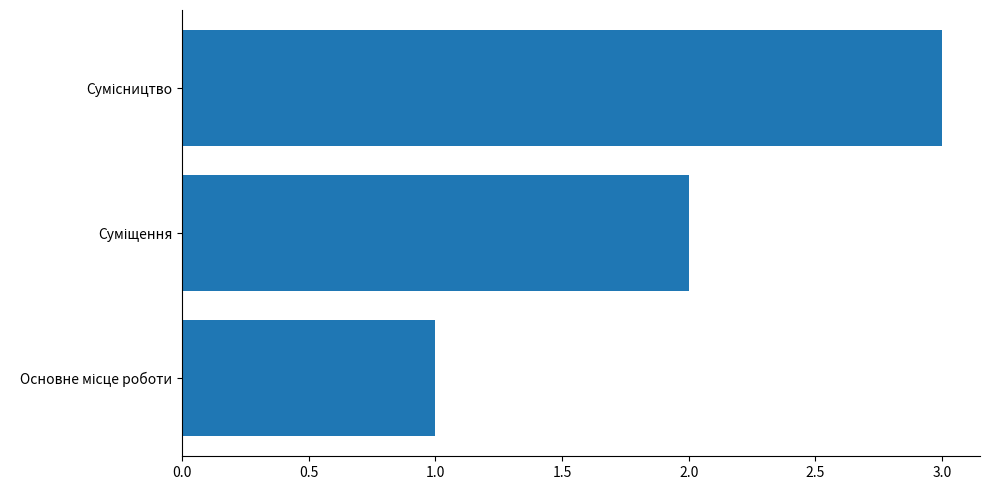

What is the greatest value displayed?

3